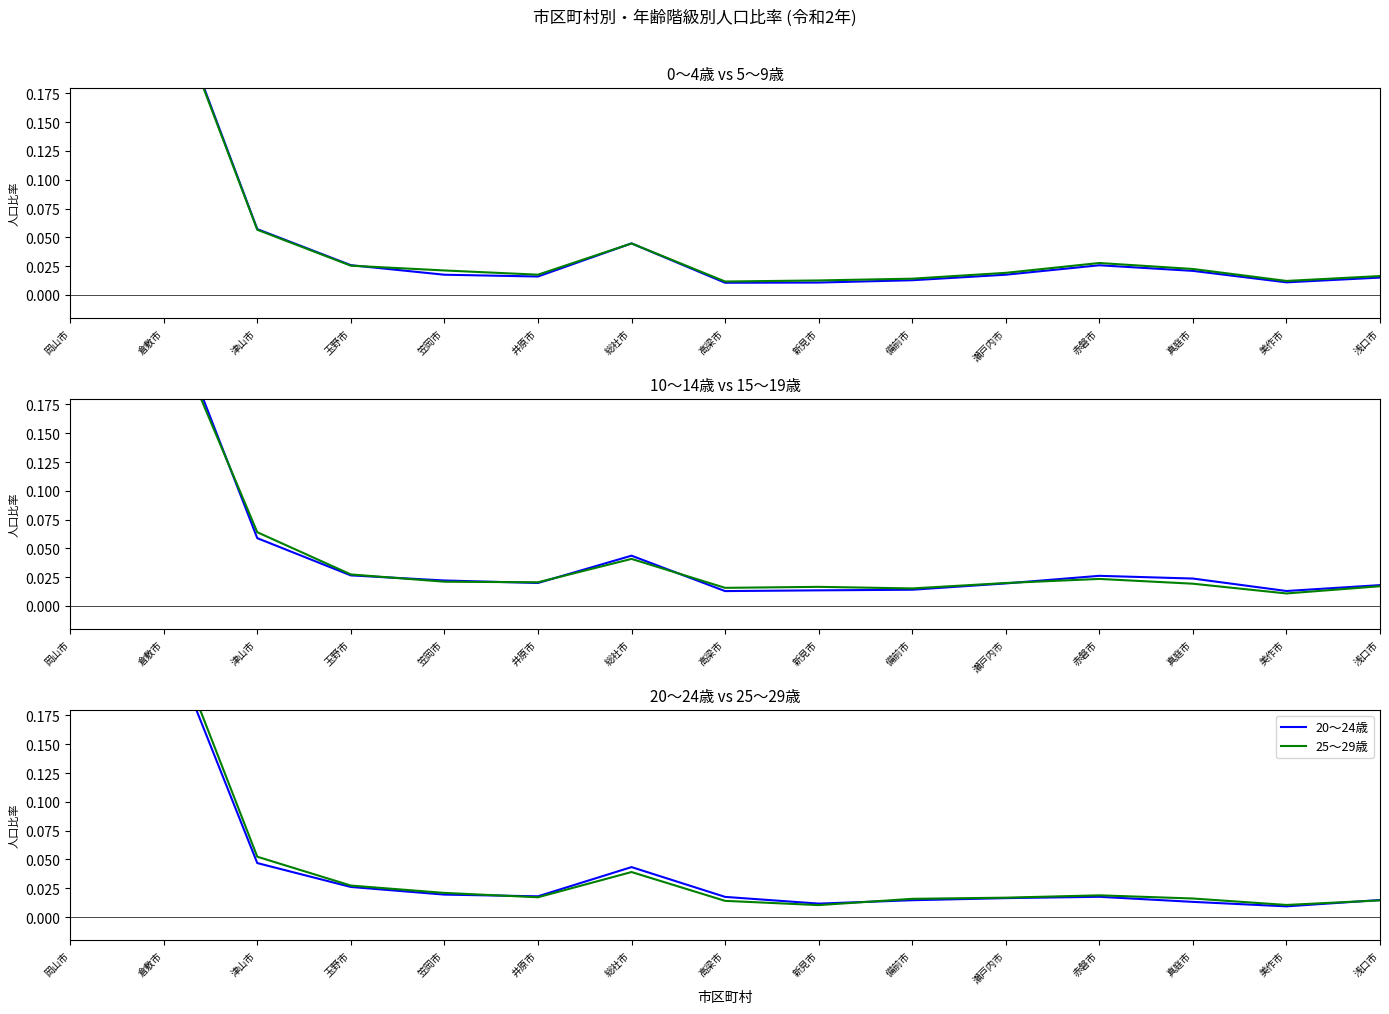

Reading left to right, transcribe all the data shown in this chart.

0～4歳: 岡山市=0.4	倉敷市=0.3	津山市=0.1	玉野市=0.0	笠岡市=0.0	井原市=0.0	総社市=0.0	高梁市=0.0	新見市=0.0	備前市=0.0	瀬戸内市=0.0	赤磐市=0.0	真庭市=0.0	美作市=0.0	浅口市=0.0
5～9歳: 岡山市=0.4	倉敷市=0.3	津山市=0.1	玉野市=0.0	笠岡市=0.0	井原市=0.0	総社市=0.0	高梁市=0.0	新見市=0.0	備前市=0.0	瀬戸内市=0.0	赤磐市=0.0	真庭市=0.0	美作市=0.0	浅口市=0.0
10～14歳: 岡山市=0.4	倉敷市=0.3	津山市=0.1	玉野市=0.0	笠岡市=0.0	井原市=0.0	総社市=0.0	高梁市=0.0	新見市=0.0	備前市=0.0	瀬戸内市=0.0	赤磐市=0.0	真庭市=0.0	美作市=0.0	浅口市=0.0
15～19歳: 岡山市=0.4	倉敷市=0.3	津山市=0.1	玉野市=0.0	笠岡市=0.0	井原市=0.0	総社市=0.0	高梁市=0.0	新見市=0.0	備前市=0.0	瀬戸内市=0.0	赤磐市=0.0	真庭市=0.0	美作市=0.0	浅口市=0.0
20～24歳: 岡山市=0.5	倉敷市=0.3	津山市=0.0	玉野市=0.0	笠岡市=0.0	井原市=0.0	総社市=0.0	高梁市=0.0	新見市=0.0	備前市=0.0	瀬戸内市=0.0	赤磐市=0.0	真庭市=0.0	美作市=0.0	浅口市=0.0
25～29歳: 岡山市=0.5	倉敷市=0.3	津山市=0.1	玉野市=0.0	笠岡市=0.0	井原市=0.0	総社市=0.0	高梁市=0.0	新見市=0.0	備前市=0.0	瀬戸内市=0.0	赤磐市=0.0	真庭市=0.0	美作市=0.0	浅口市=0.0